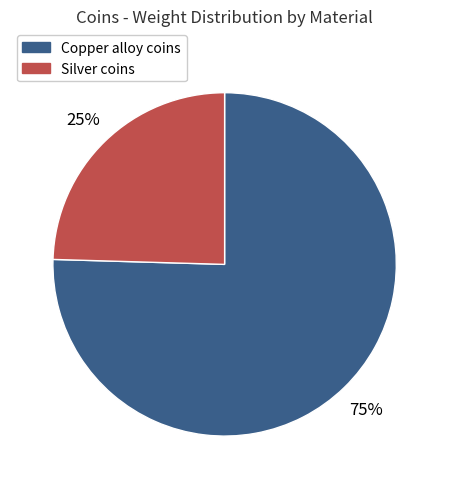

Is there any slice that represents more than half of the pie?

Yes